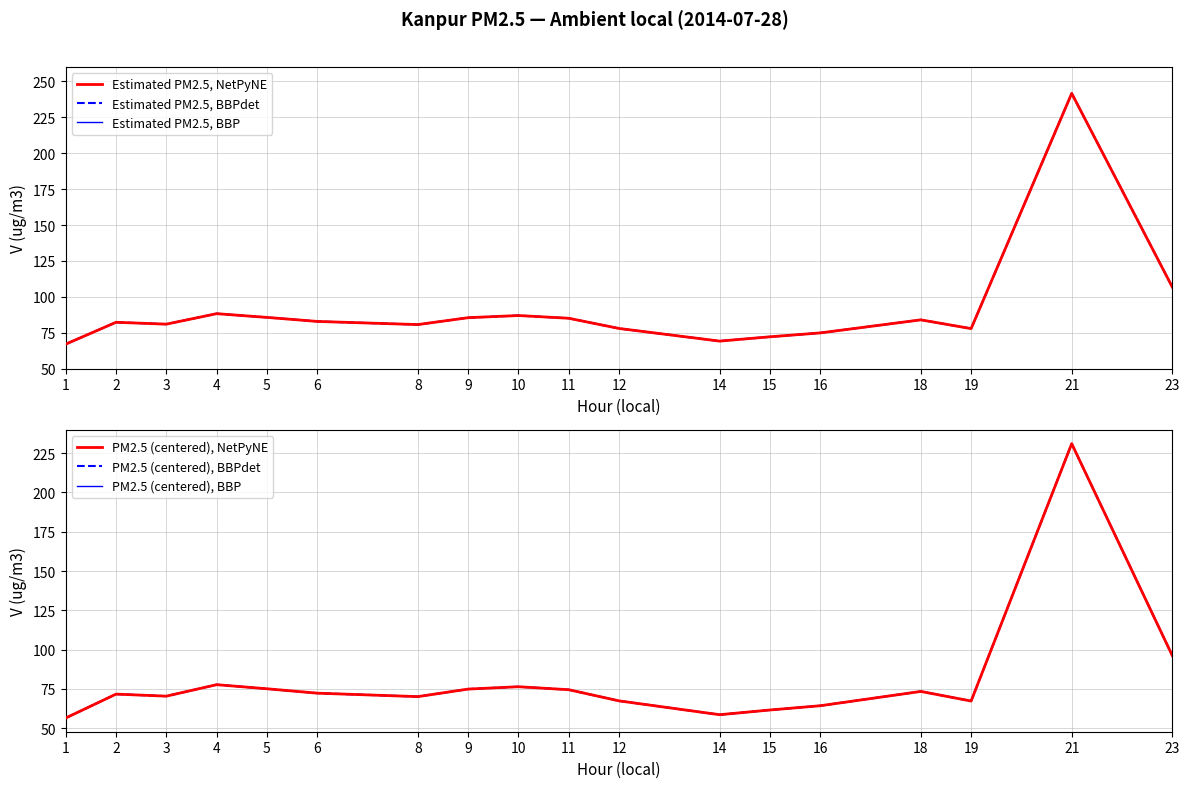

Which series has the widest spread of values?

Estimated PM2.5, NetPyNE